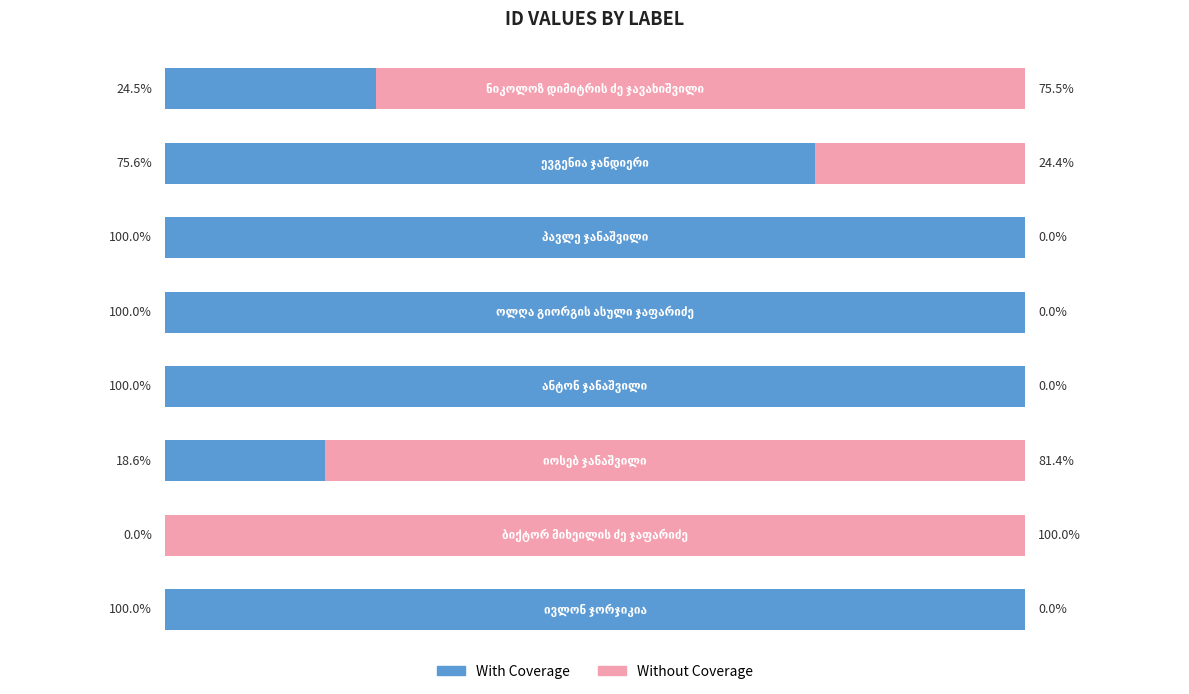

What are all the series names shown in the legend?

With Coverage, Without Coverage